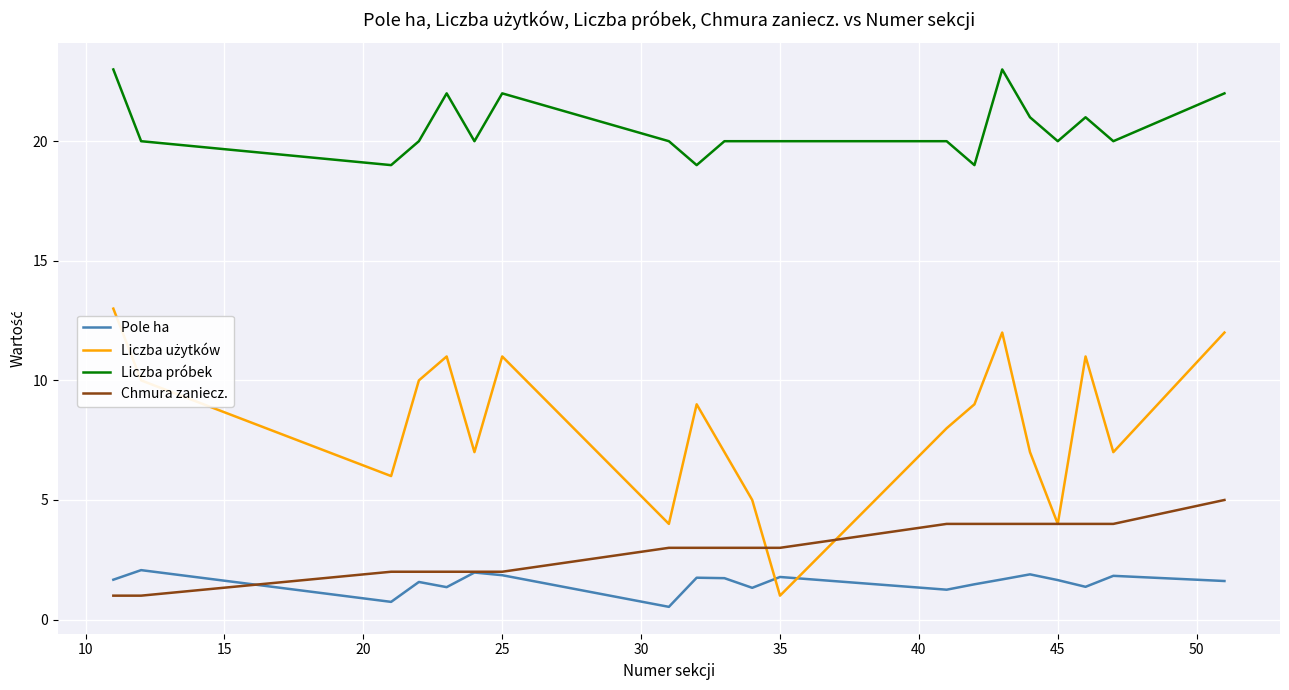

What is the maximum value shown in the chart?

23.0